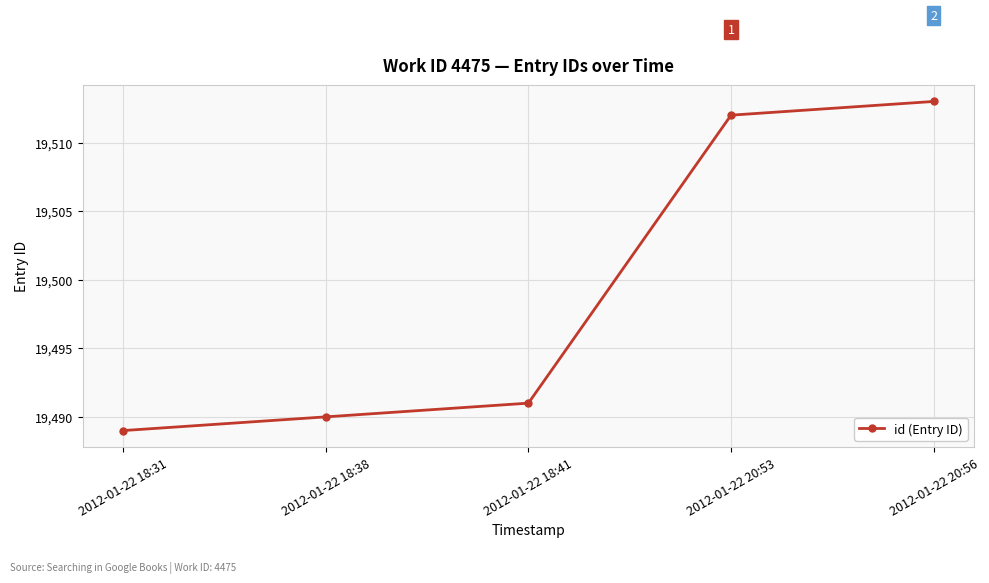

What is the label of the 2nd point from the right?

2012-01-22 20:53